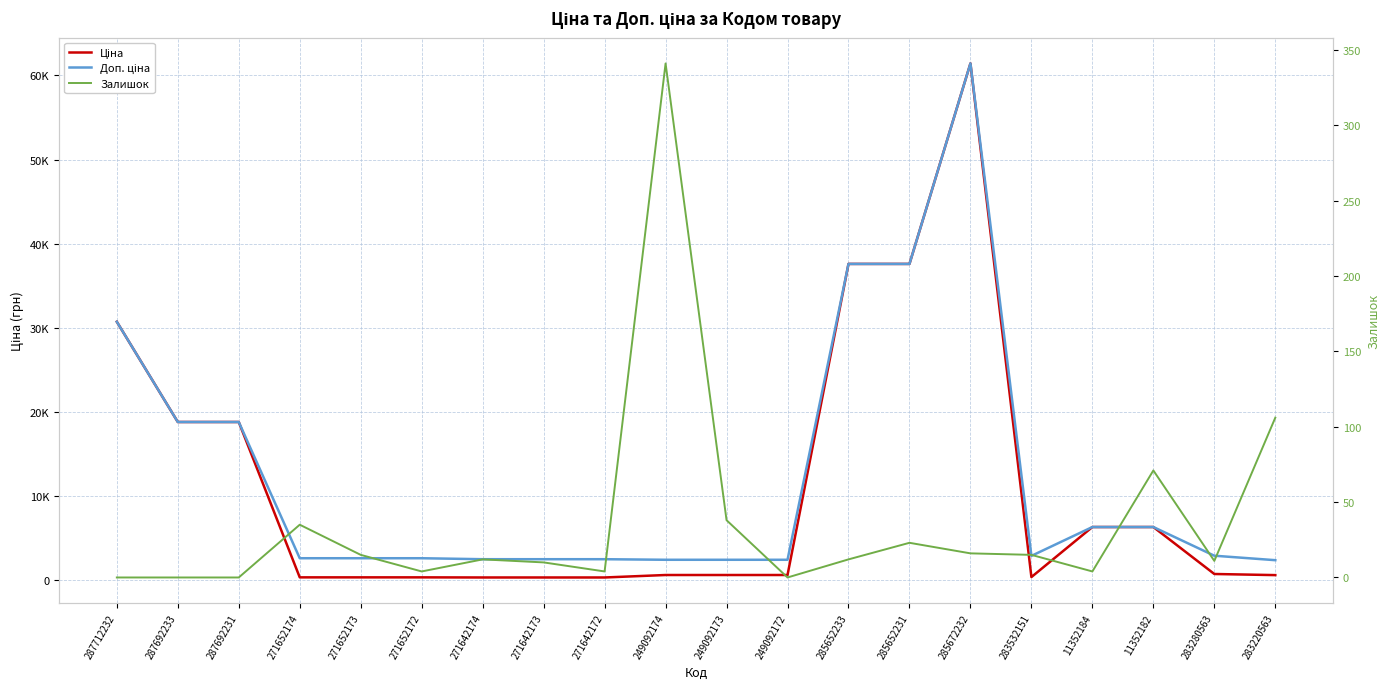

What is the sum of all Ціна values?

222942.1